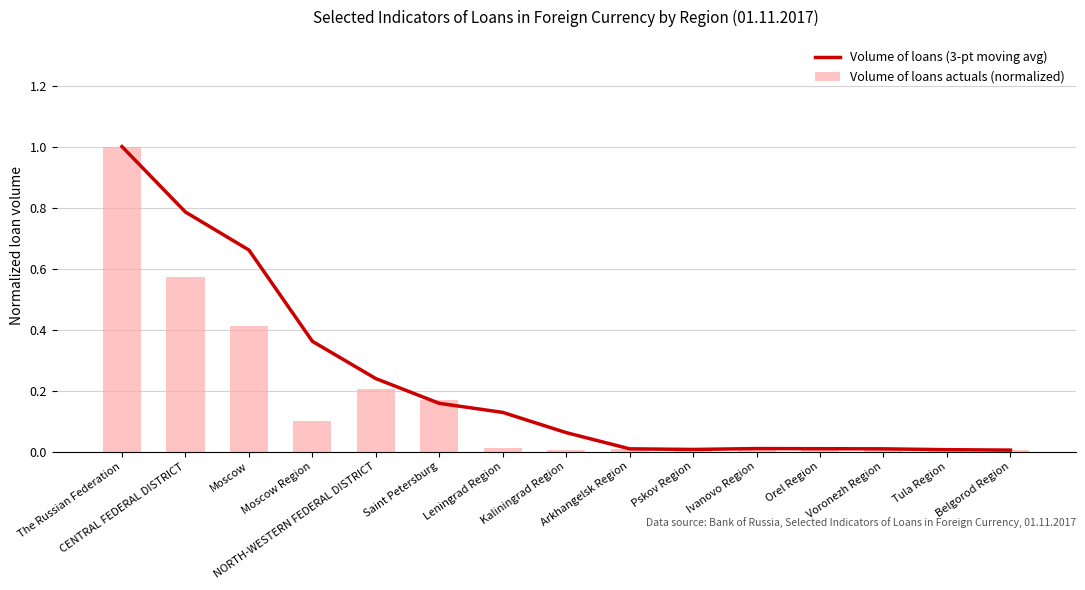

Is the value of Volume of loans (3-pt moving avg) at CENTRAL FEDERAL DISTRICT greater than the value of Volume of loans actuals (normalized) at Belgorod Region?

Yes